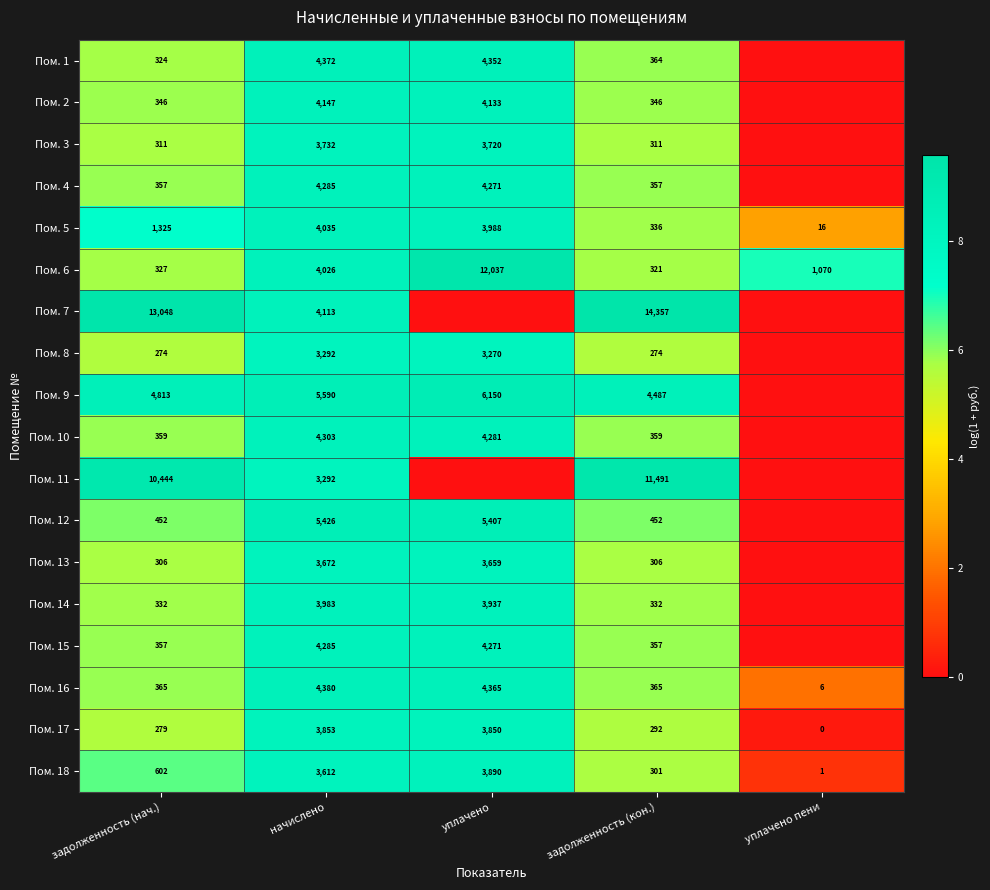

What is the sum of all Пом. 17 values?

8274